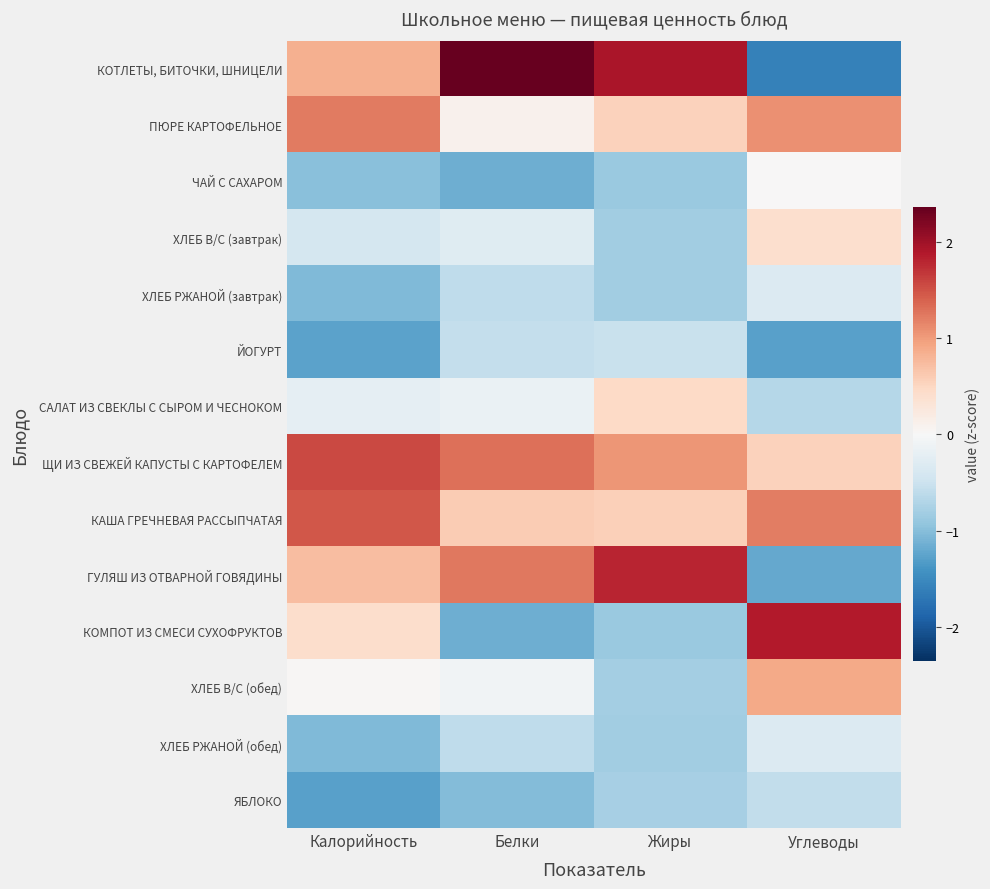

Reading left to right, list all the values displayed in this chart.

КОТЛЕТЫ, БИТОЧКИ, ШНИЦЕЛИ: Калорийность=0.8	Белки=2.4	Жиры=1.9	Углеводы=-1.6
ПЮРЕ КАРТОФЕЛЬНОЕ: Калорийность=1.2	Белки=0.1	Жиры=0.5	Углеводы=1.1
ЧАЙ С САХАРОМ: Калорийность=-1.0	Белки=-1.1	Жиры=-0.9	Углеводы=0.0
ХЛЕБ В/С (завтрак): Калорийность=-0.4	Белки=-0.3	Жиры=-0.8	Углеводы=0.4
ХЛЕБ РЖАНОЙ (завтрак): Калорийность=-1.0	Белки=-0.6	Жиры=-0.8	Углеводы=-0.3
ЙОГУРТ: Калорийность=-1.3	Белки=-0.6	Жиры=-0.5	Углеводы=-1.3
САЛАТ ИЗ СВЕКЛЫ С СЫРОМ И ЧЕСНОКОМ: Калорийность=-0.2	Белки=-0.2	Жиры=0.5	Углеводы=-0.7
ЩИ ИЗ СВЕЖЕЙ КАПУСТЫ С КАРТОФЕЛЕМ: Калорийность=1.5	Белки=1.3	Жиры=1.0	Углеводы=0.5
КАША ГРЕЧНЕВАЯ РАССЫПЧАТАЯ: Калорийность=1.5	Белки=0.6	Жиры=0.6	Углеводы=1.2
ГУЛЯШ ИЗ ОТВАРНОЙ ГОВЯДИНЫ: Калорийность=0.7	Белки=1.2	Жиры=1.8	Углеводы=-1.2
КОМПОТ ИЗ СМЕСИ СУХОФРУКТОВ: Калорийность=0.4	Белки=-1.1	Жиры=-0.9	Углеводы=1.9
ХЛЕБ В/С (обед): Калорийность=0.0	Белки=-0.1	Жиры=-0.8	Углеводы=0.9
ХЛЕБ РЖАНОЙ (обед): Калорийность=-1.0	Белки=-0.6	Жиры=-0.8	Углеводы=-0.3
ЯБЛОКО: Калорийность=-1.3	Белки=-1.0	Жиры=-0.8	Углеводы=-0.6